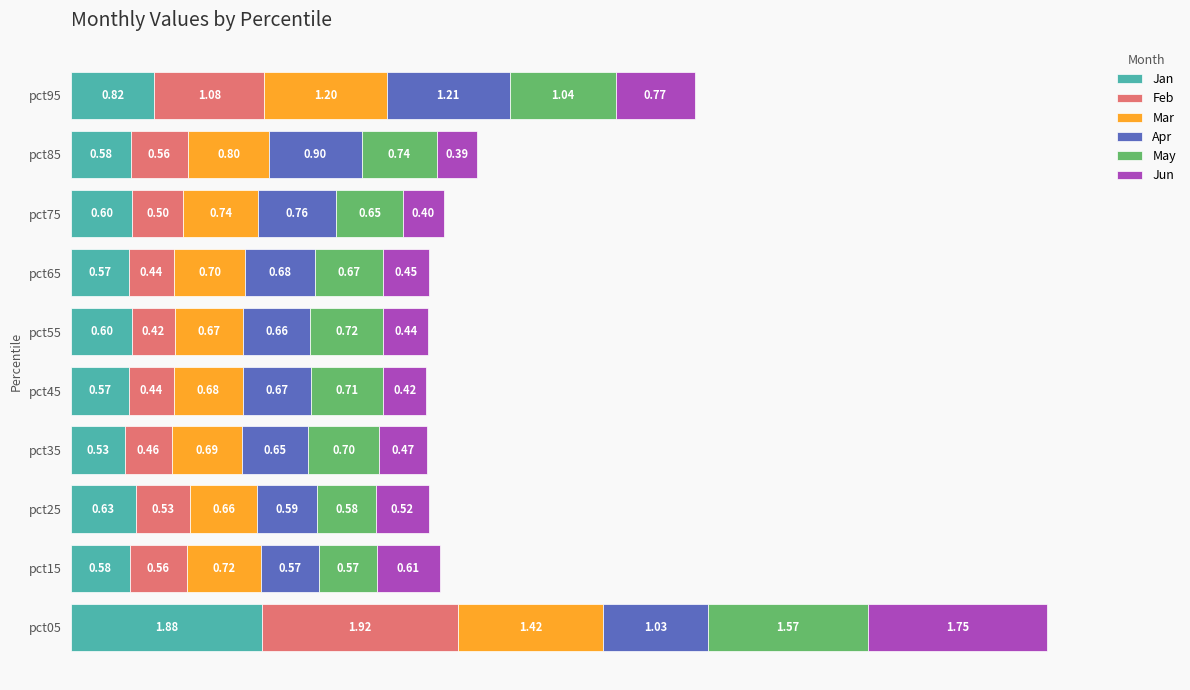

At which category is the sum across all series the highest?

pct05